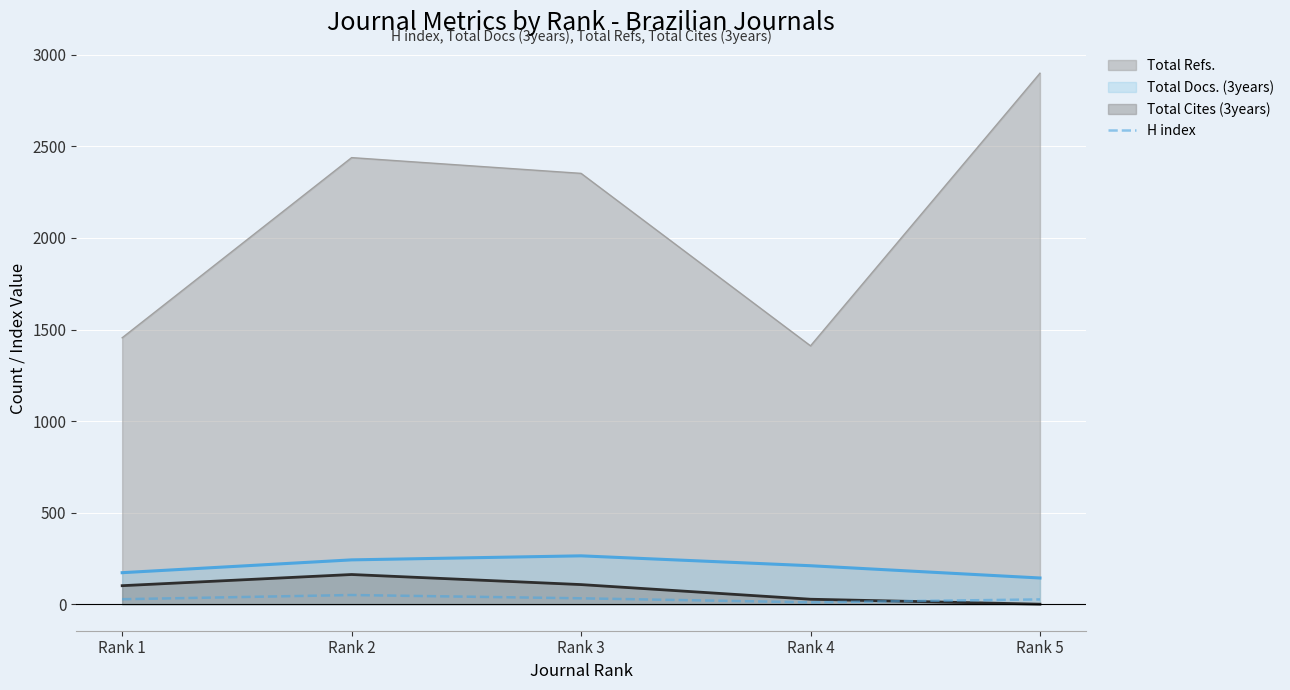

The chart shows a value of 42 at Rank 3. True or false?

False